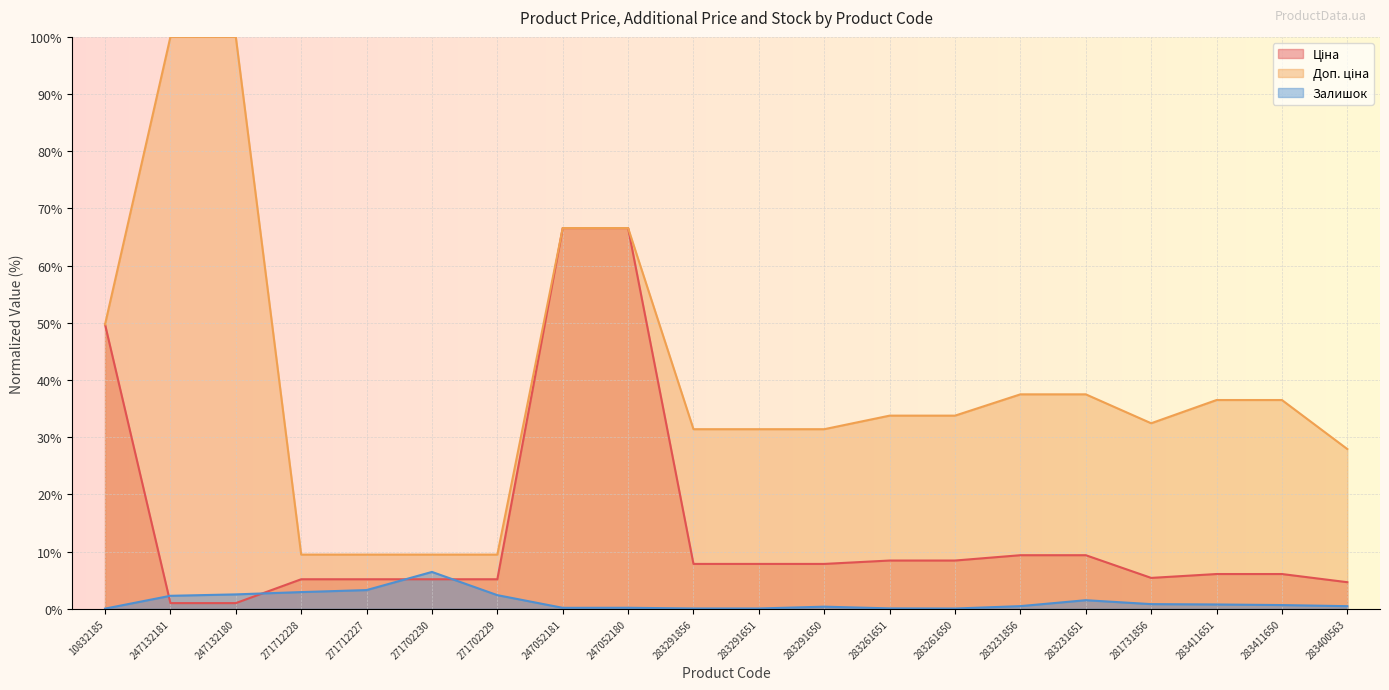

In Ціна, how many points are lower than both neighbors (excluding endpoints)?

1